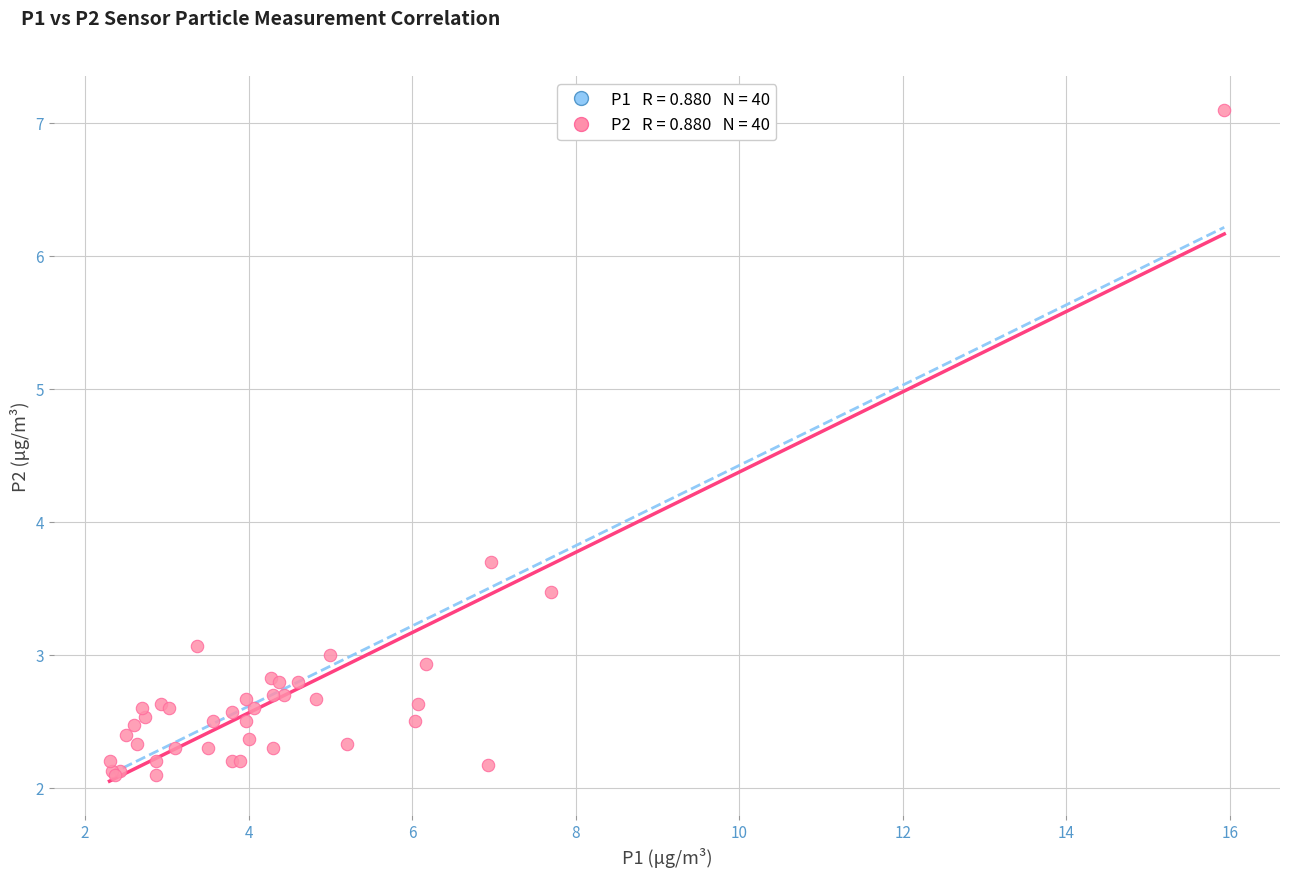

What Y value in the scatter plot is closest to 4?

3.7